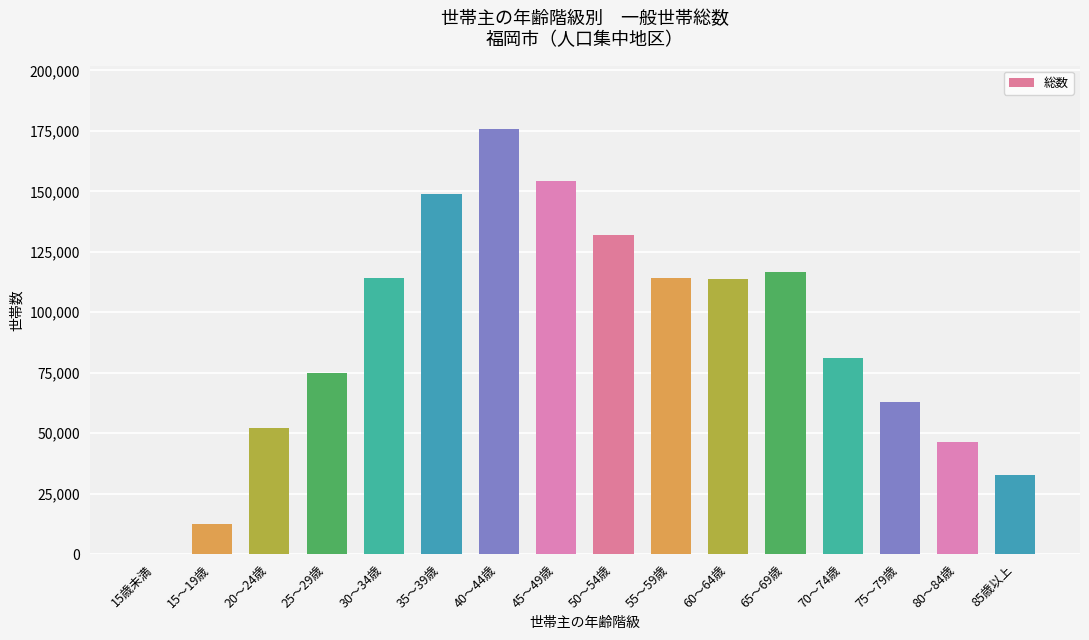

What is the ratio of the value at 65～69歳 to the value at 40～44歳?

0.7